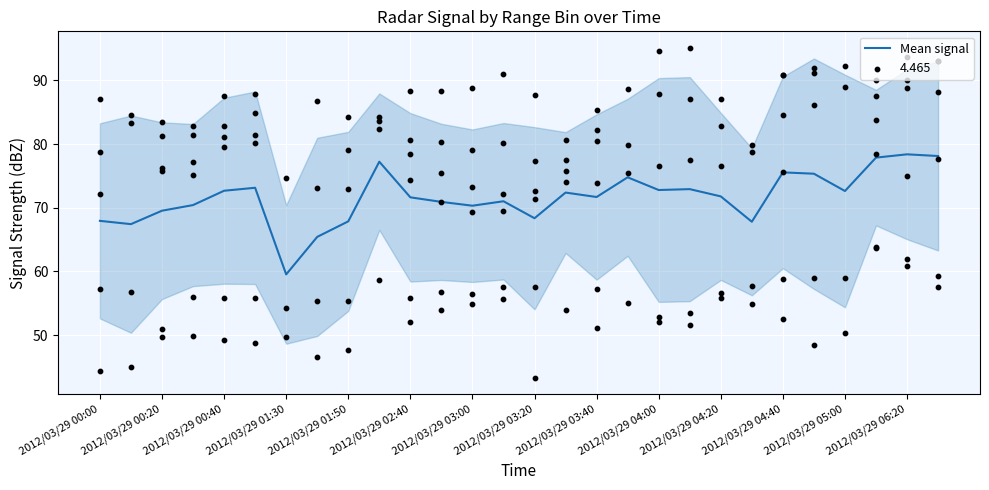

Which has a higher value, 17 or 19?

17